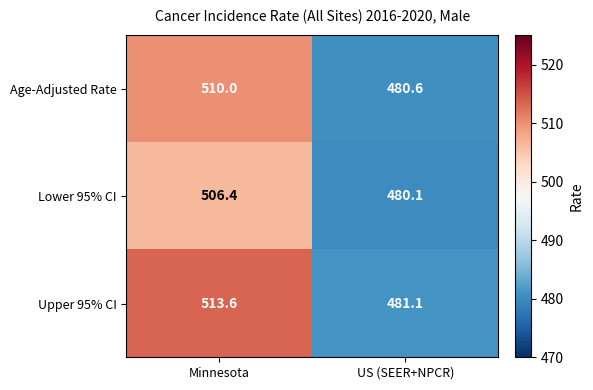

At which category is the sum across all series the highest?

Minnesota